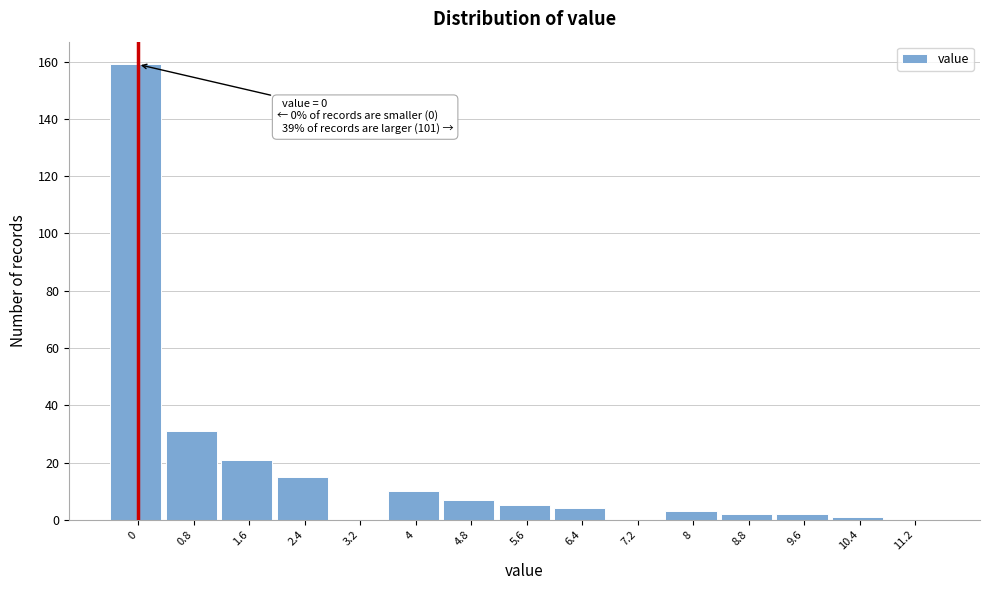

Reading right to left, list all the values displayed in this chart.

11.2=0	10.4=1	9.6=2	8.8=2	8=3	7.2=0	6.4=4	5.6=5	4.8=7	4=10	3.2=0	2.4=15	1.6=21	0.8=31	0=159